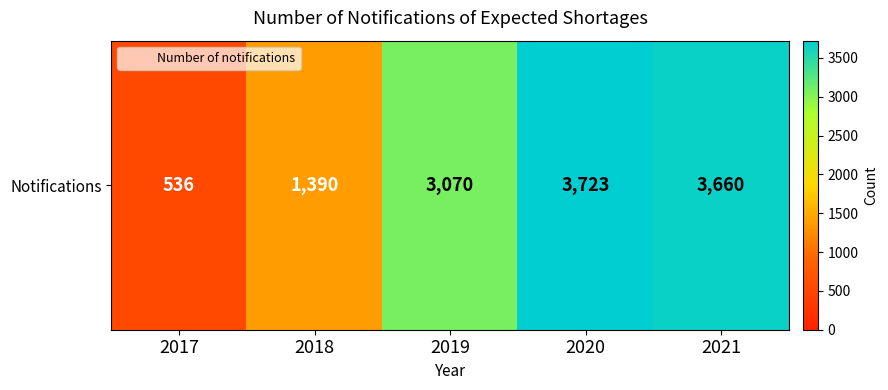

What is the sum of all values?

12379